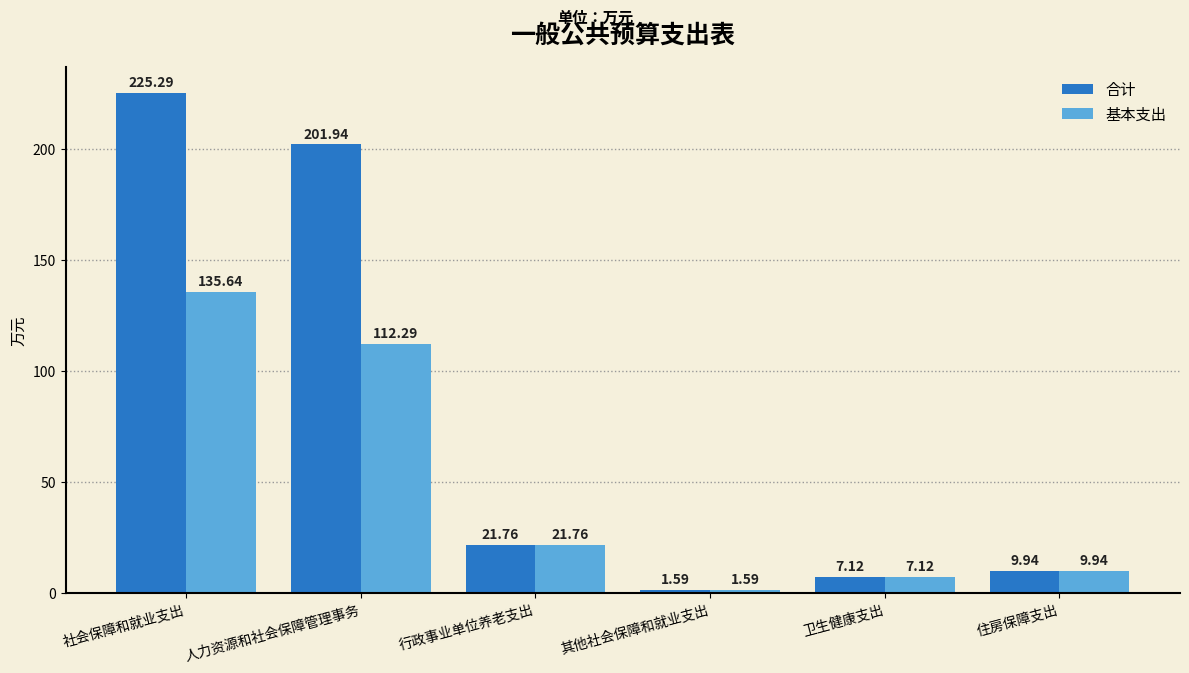

At how many categories does at least one series exceed 145?

2